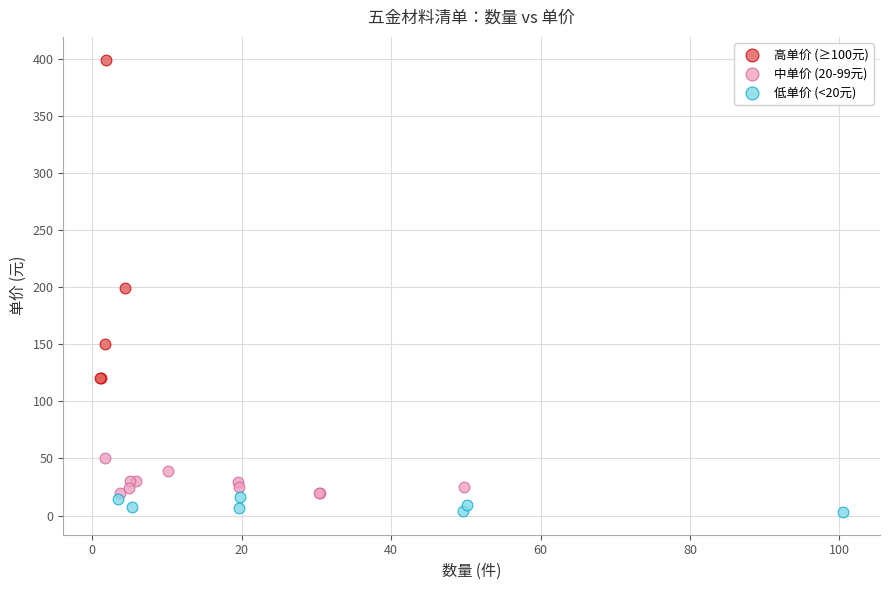

Which series contains the highest Y value?

高单价 (≥100元)